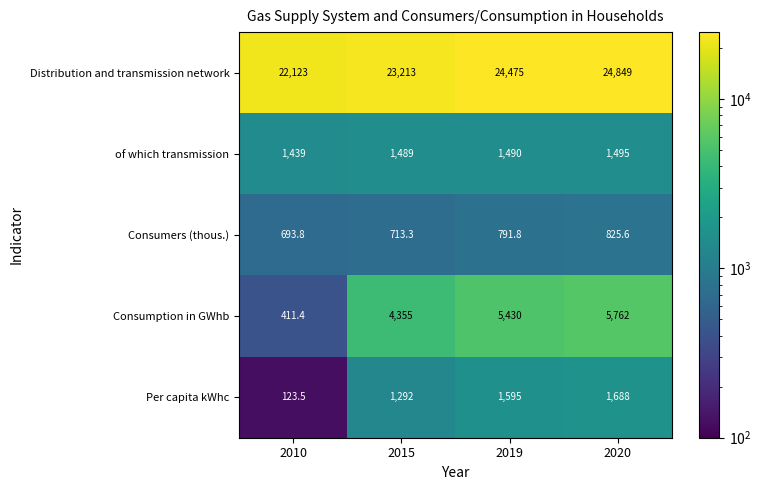

The Per capita kWhc series shows 123.5 at 2010. True or false?

True